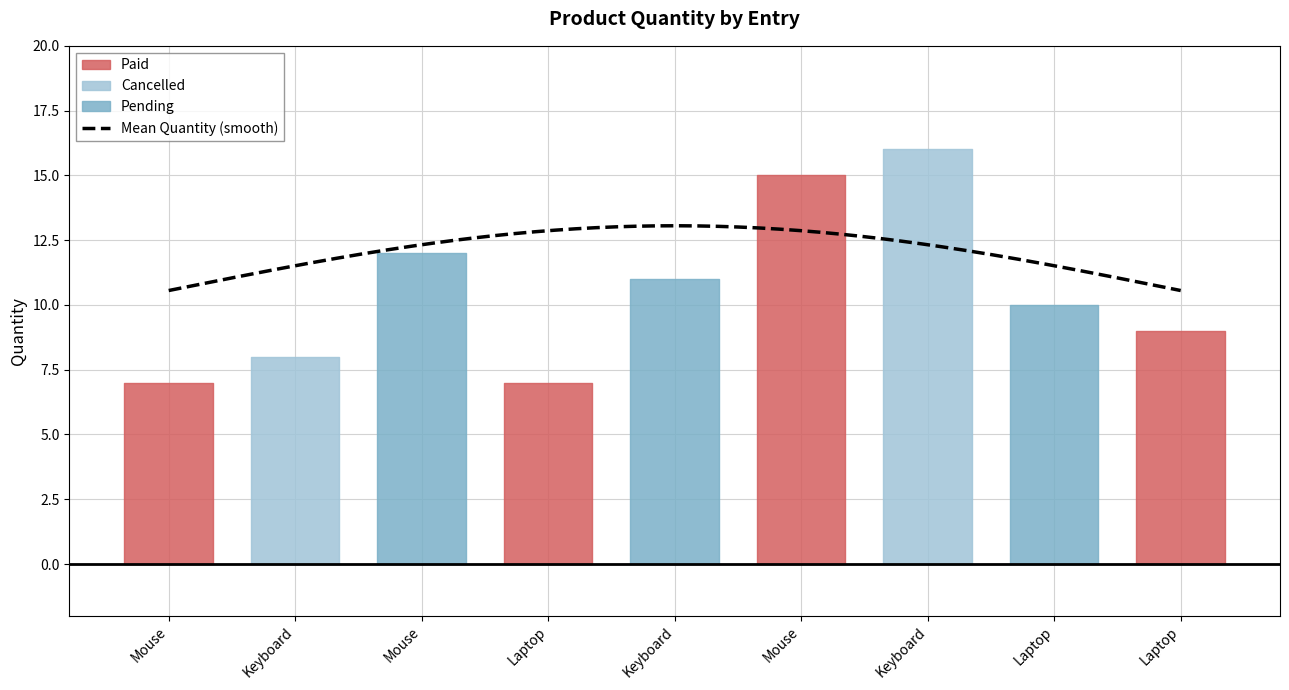

How many lines are shown in the chart?

1